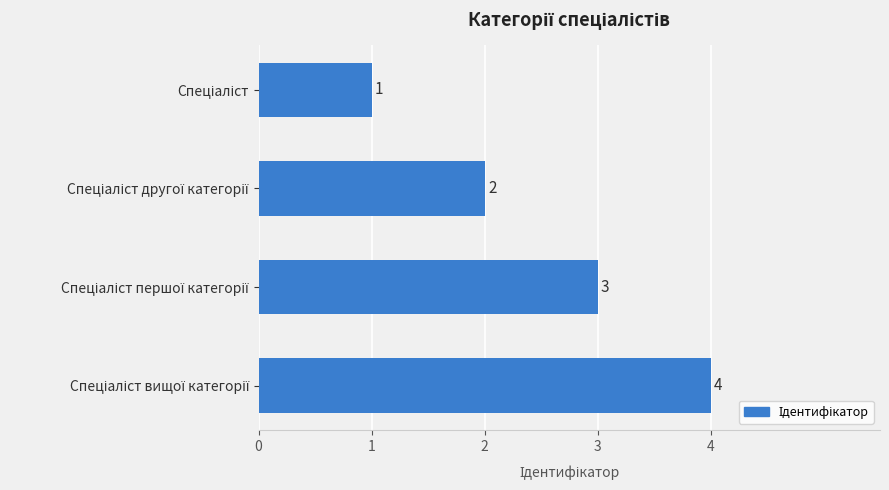

How many values are between 2 and 4?

3